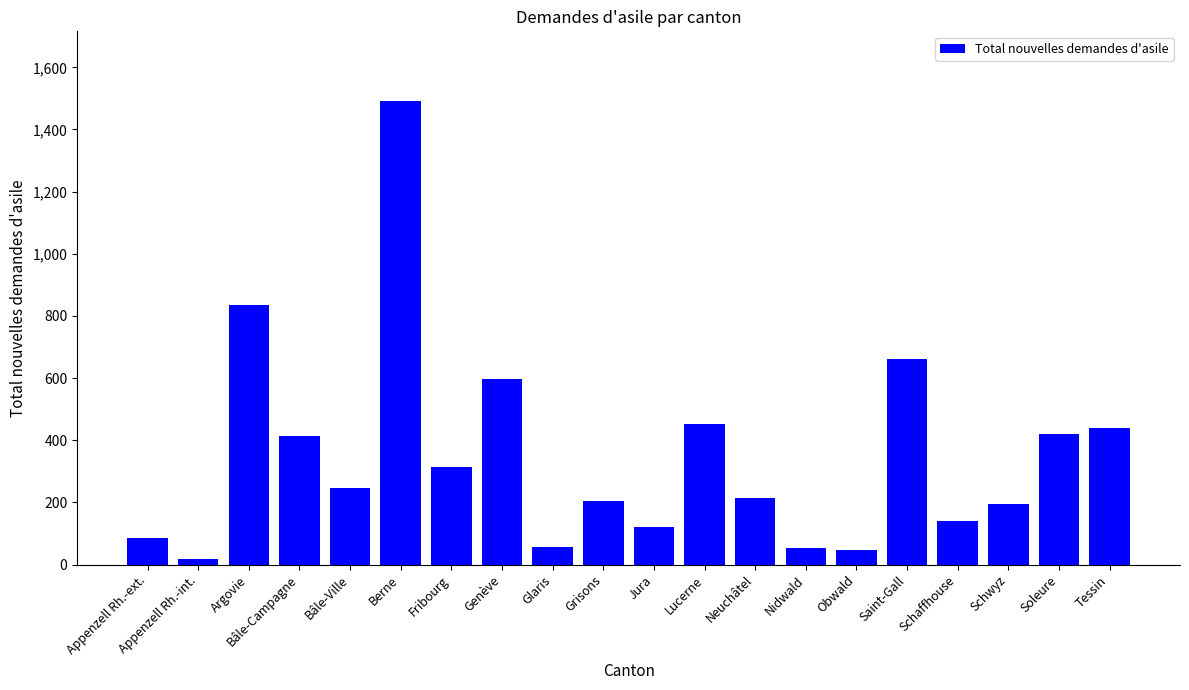

How many series are shown in this chart?

1